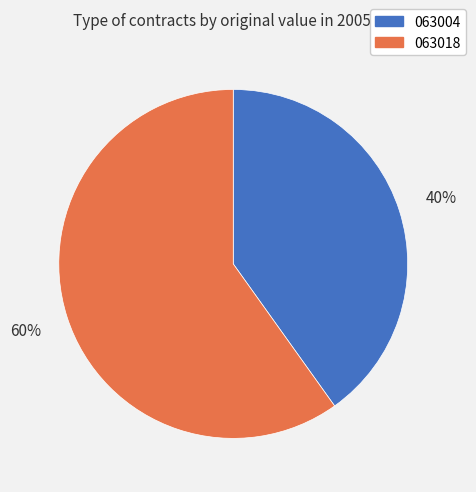

Between 063018 and 063004, which is larger?

063018